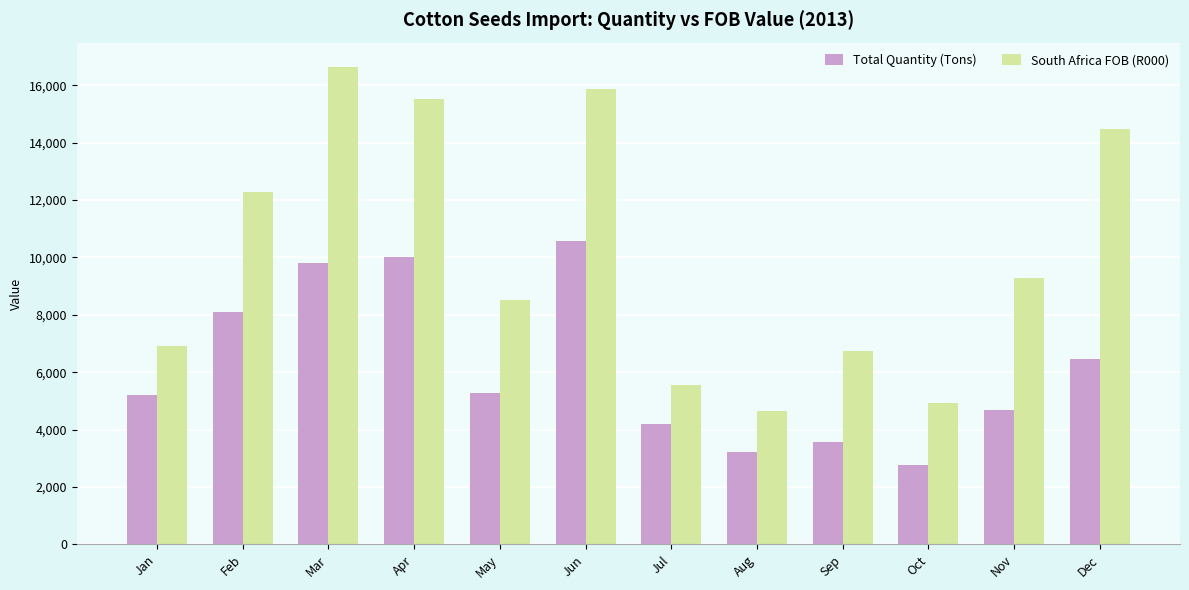

Which category has the highest value across all series?

Mar